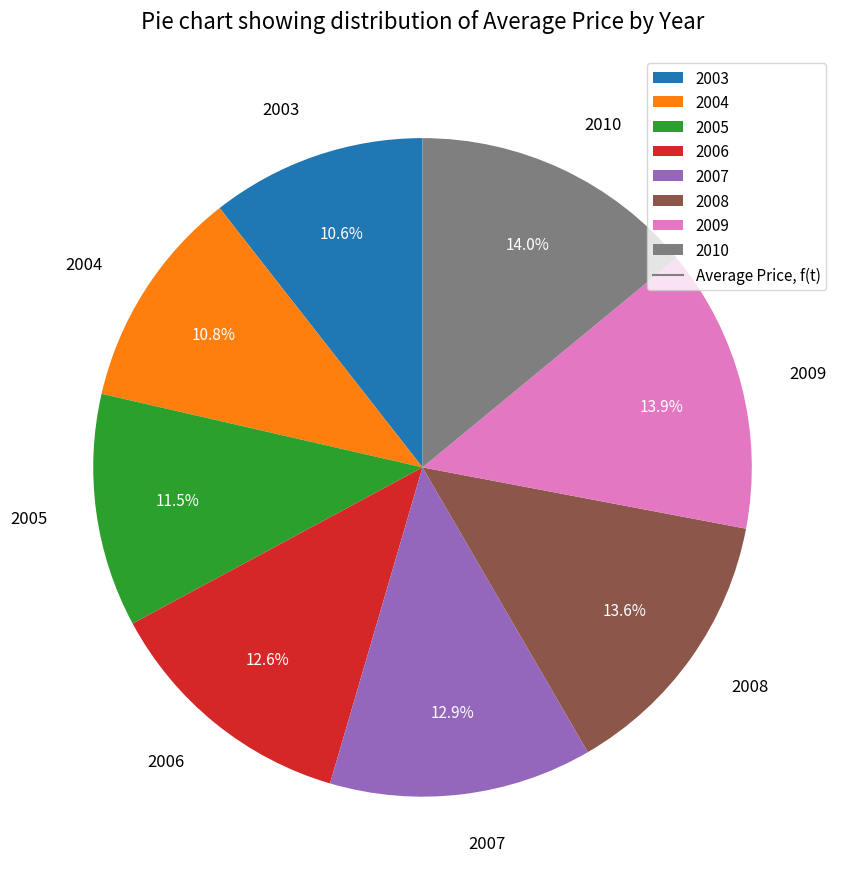

Between 2009 and 2007, which is larger?

2009